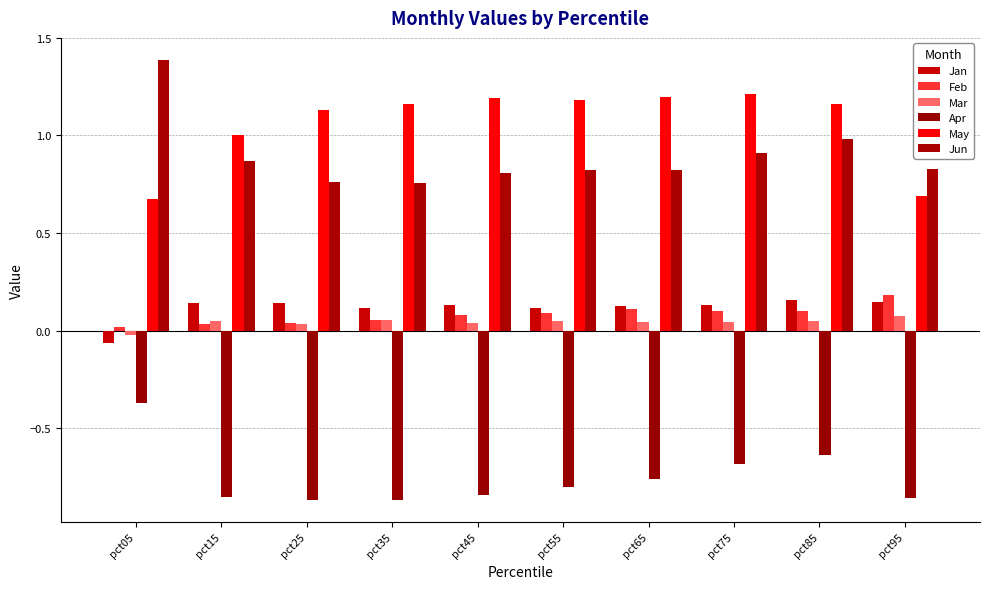

Reading left to right, list all the values displayed in this chart.

Jan: -0.1	0.1	0.1	0.1	0.1	0.1	0.1	0.1	0.2	0.1
Feb: 0.0	0.0	0.0	0.1	0.1	0.1	0.1	0.1	0.1	0.2
Mar: -0.0	0.0	0.0	0.1	0.0	0.0	0.0	0.0	0.0	0.1
Apr: -0.4	-0.9	-0.9	-0.9	-0.8	-0.8	-0.8	-0.7	-0.6	-0.9
May: 0.7	1.0	1.1	1.2	1.2	1.2	1.2	1.2	1.2	0.7
Jun: 1.4	0.9	0.8	0.8	0.8	0.8	0.8	0.9	1.0	0.8